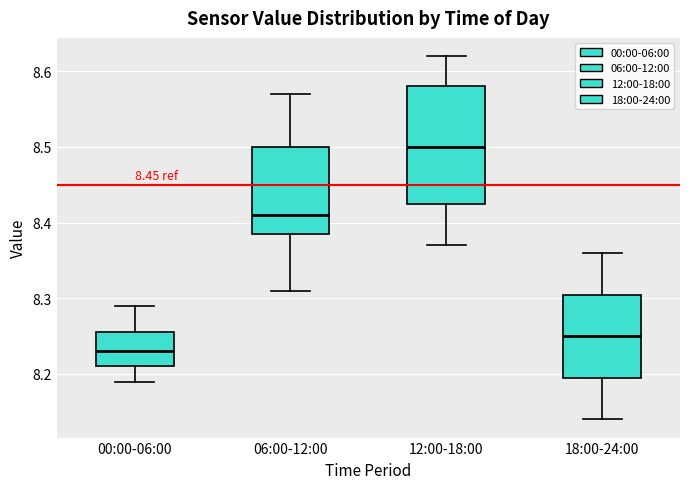

Which box is the tallest, from its lower edge to its upper edge?

12:00-18:00